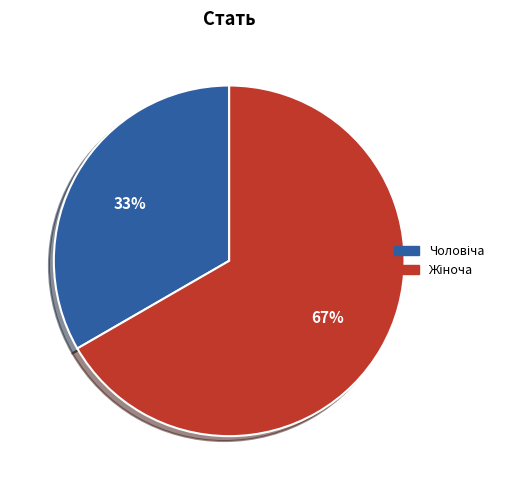

Does any single category account for the majority?

Yes